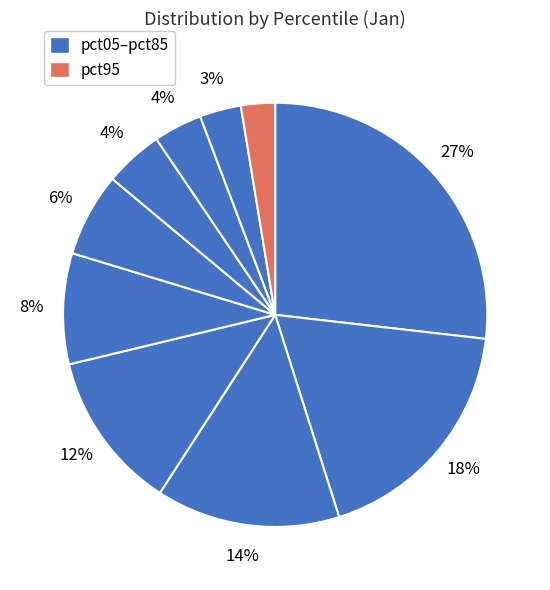

How many slices are in this pie chart?

10